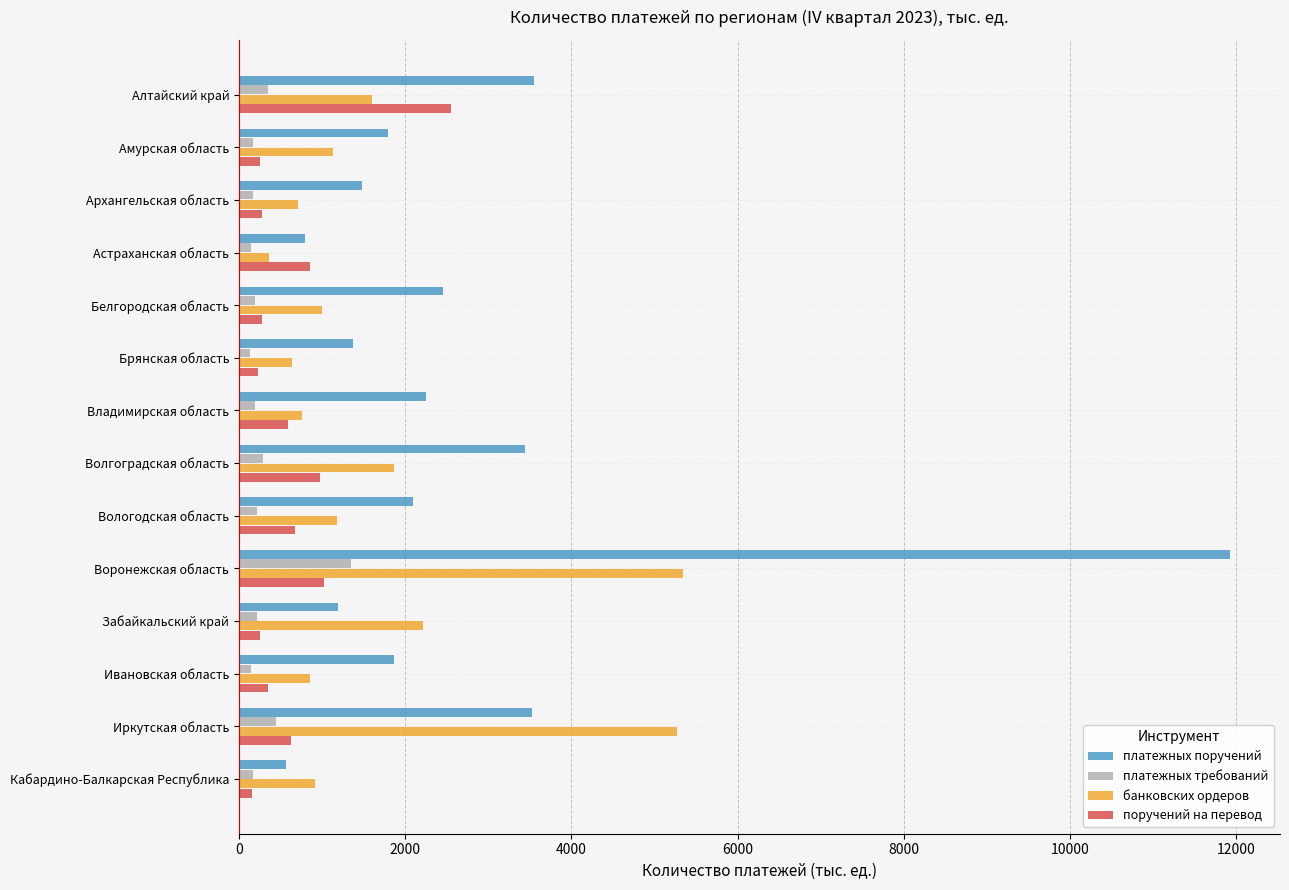

What is the maximum value for банковских ордеров?

5349.1